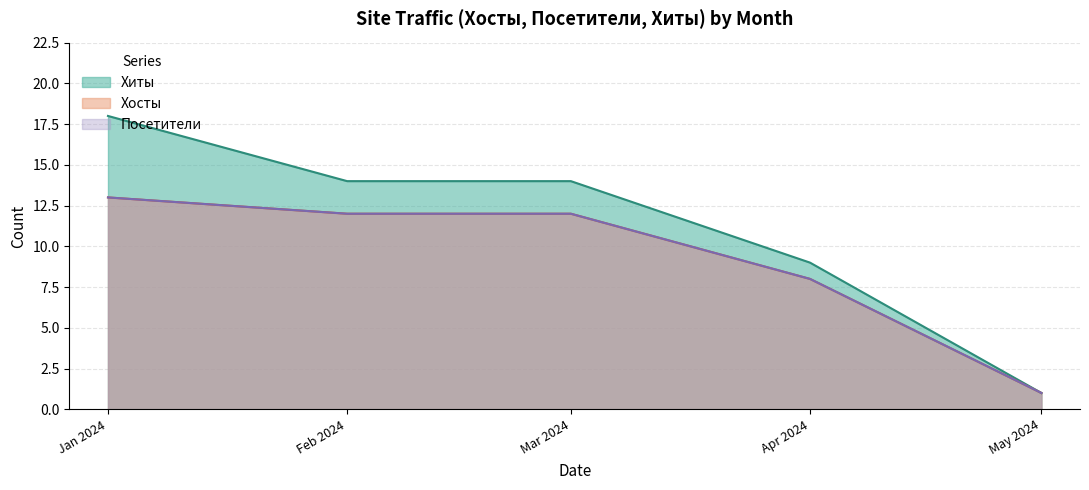

Is it true that Посетители equals 2 at 2024-05?

False